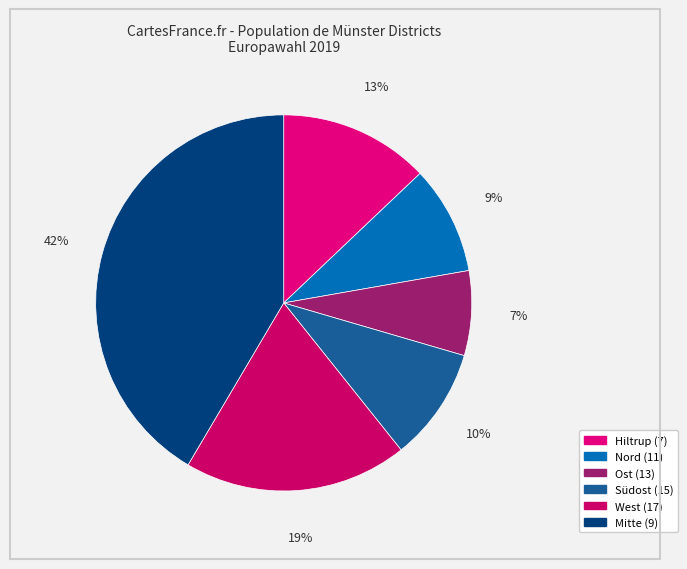

To the nearest percent, what is the combined percentage of Ost (13) and Nord (11)?

17%